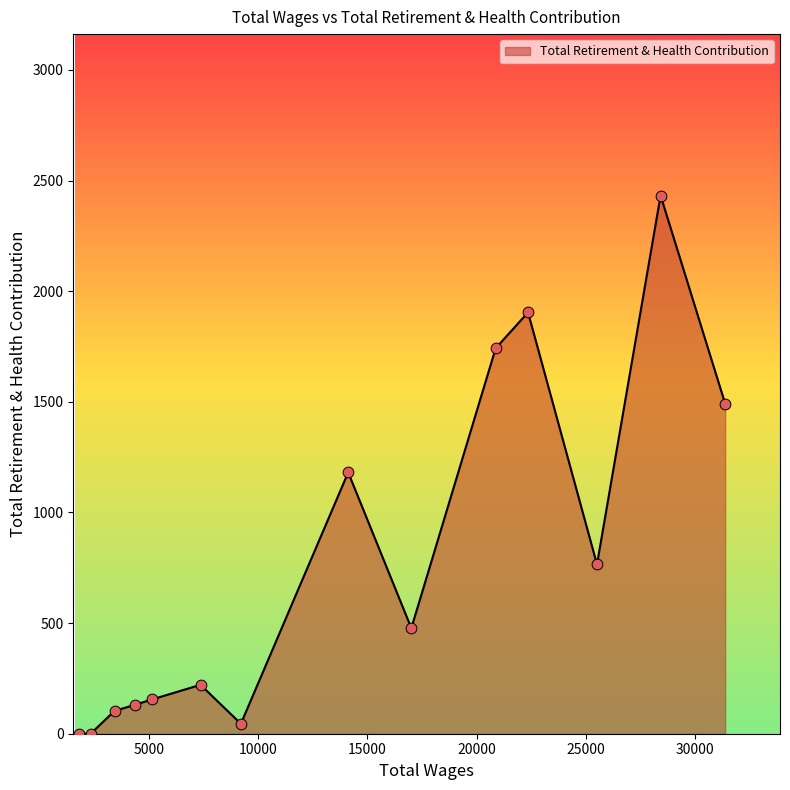

What is the difference between the maximum and minimum values?

2432